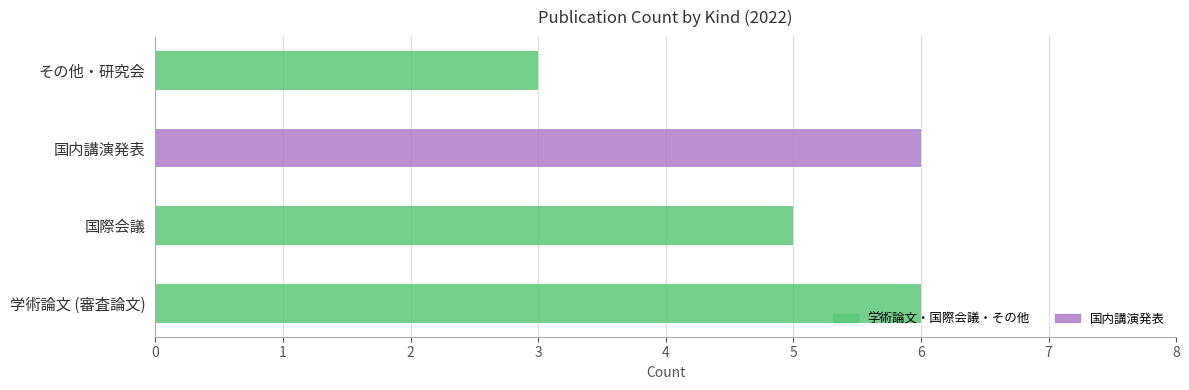

Is the value of 国際会議 at 国際会議 greater than the value of その他・研究会 at 国内講演発表?

No